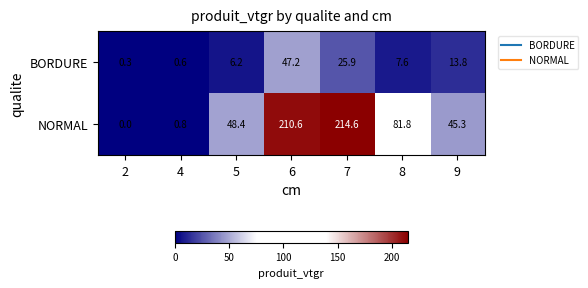

At which category is the sum across all series the highest?

6